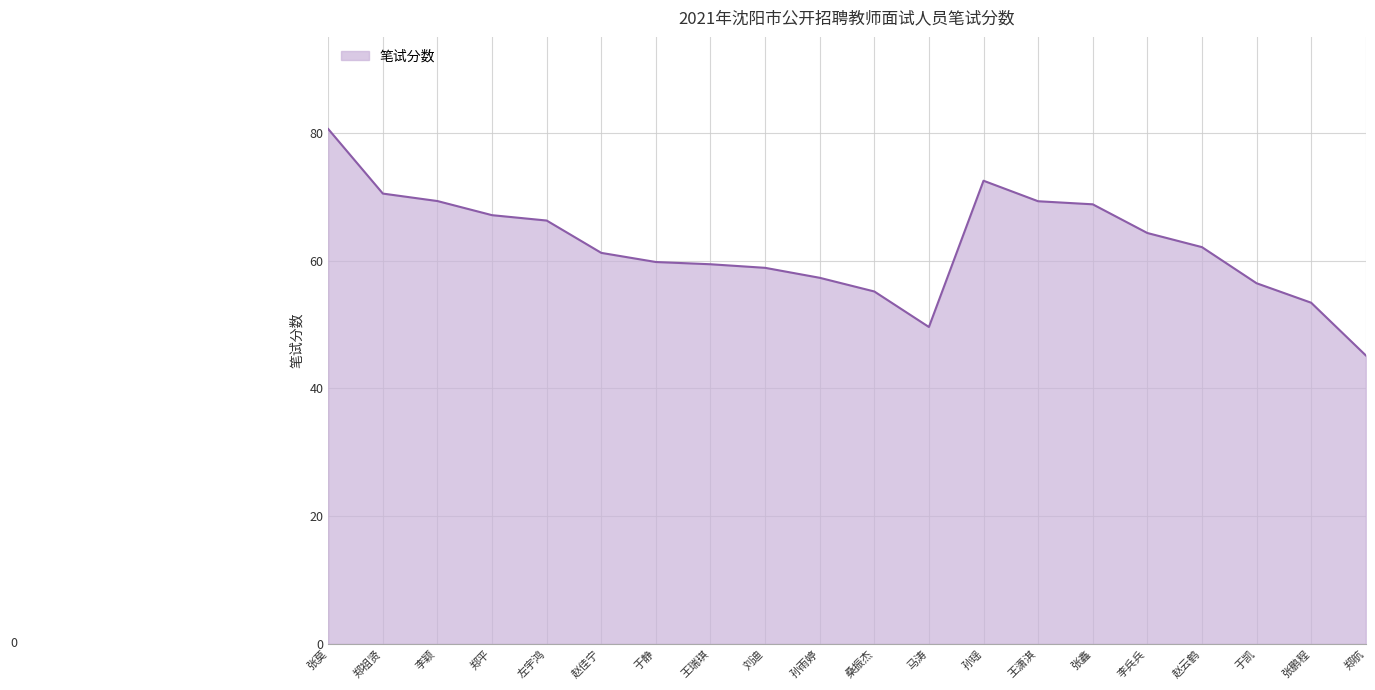

True or false: the data shows 80.6 at 张莫.

True